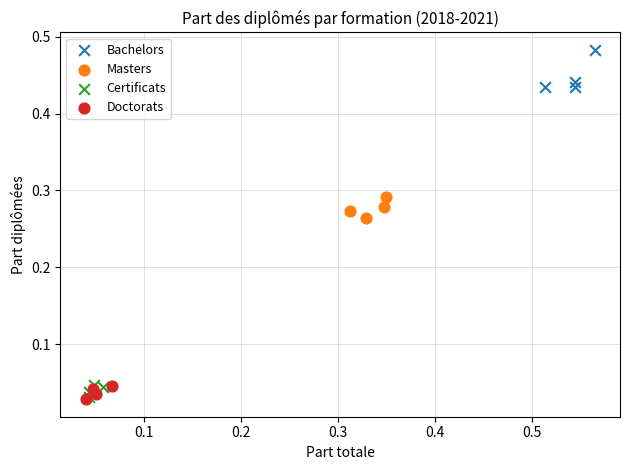

What are all the series names shown in the legend?

Bachelors, Masters, Certificats, Doctorats